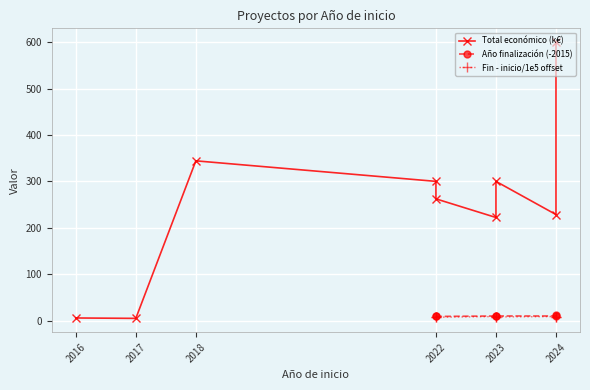

How many data points in Total económico (k€) are less than 262?

4